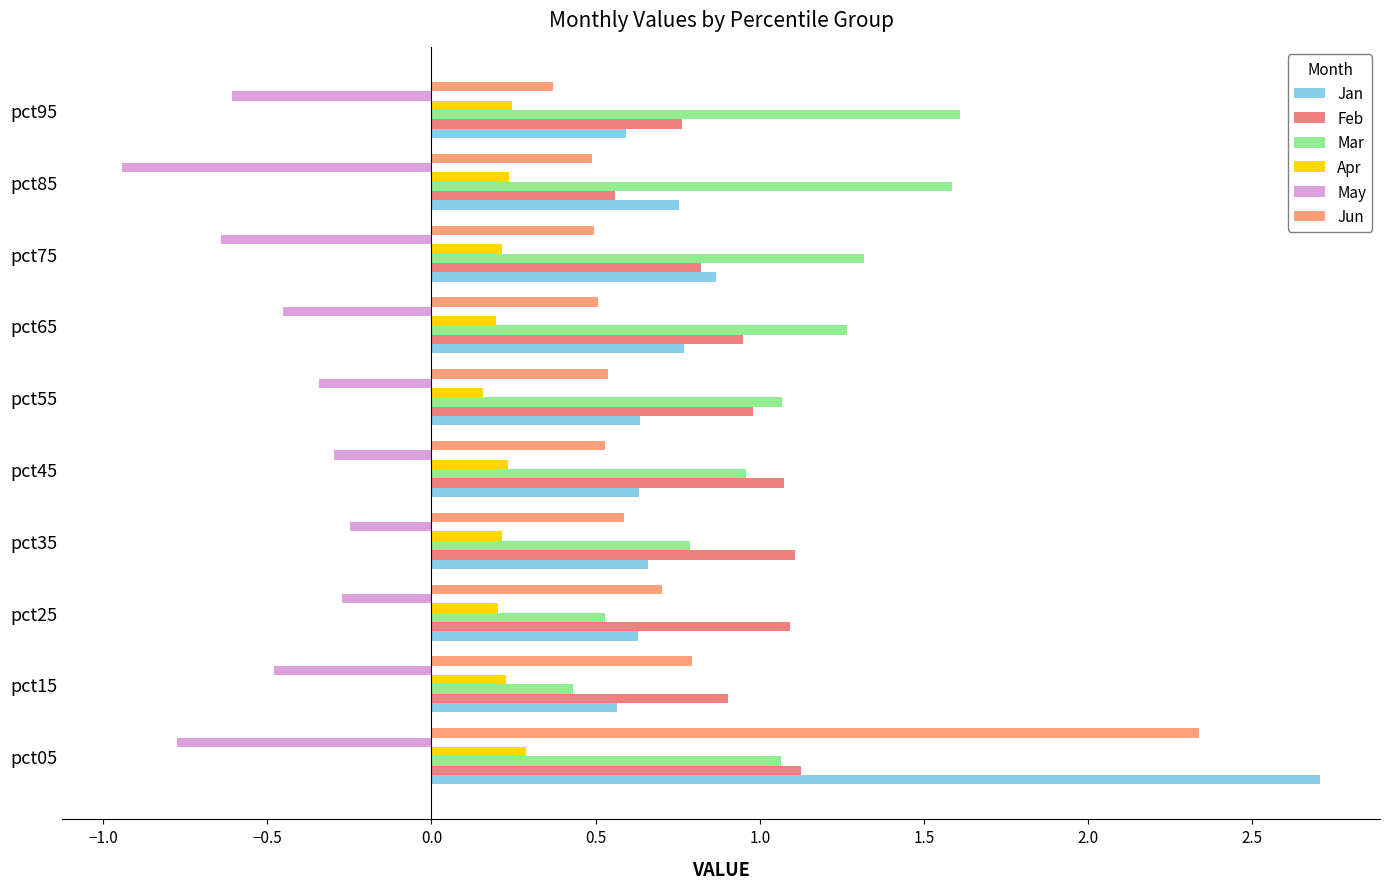

How many values in the Mar series are below 1?

4